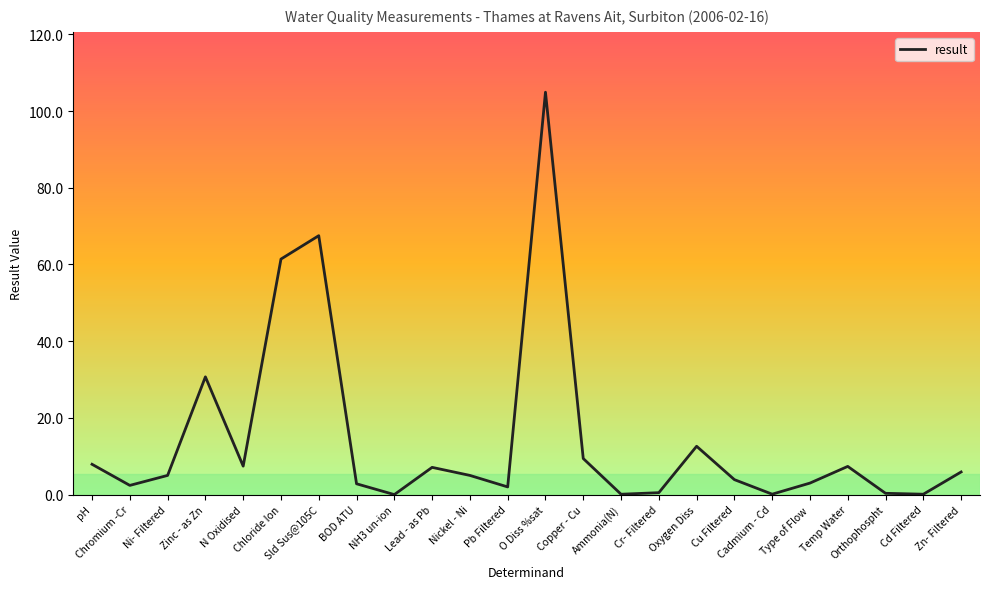

What is the change in value from BOD ATU to NH3 un-ion?

-2.8